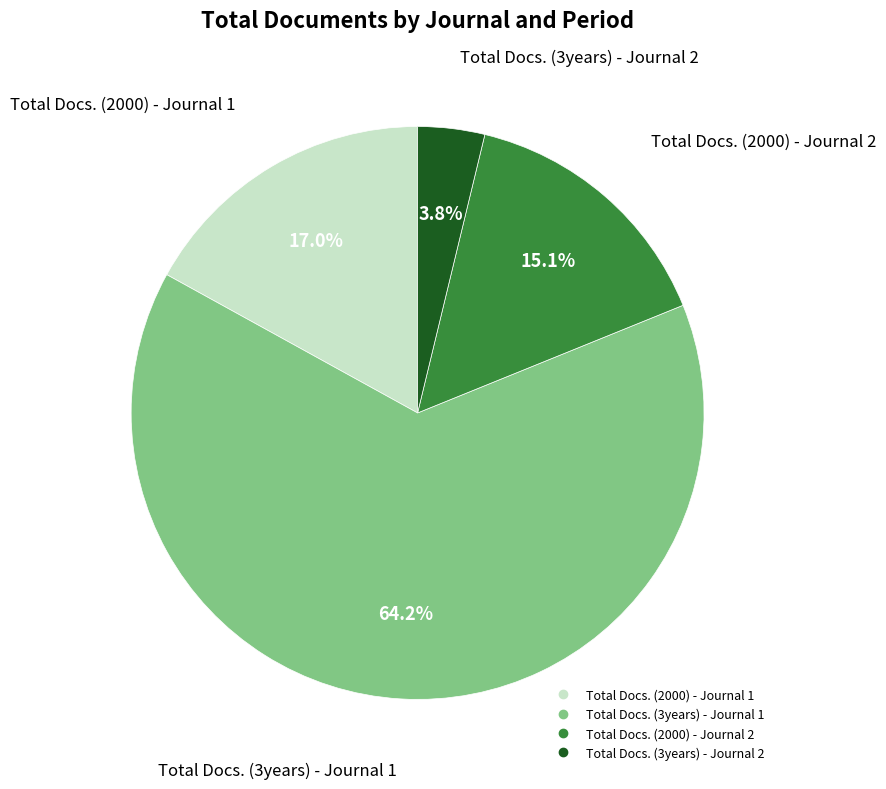

Which slice is the smallest?

Total Docs. (3years) - Journal 2